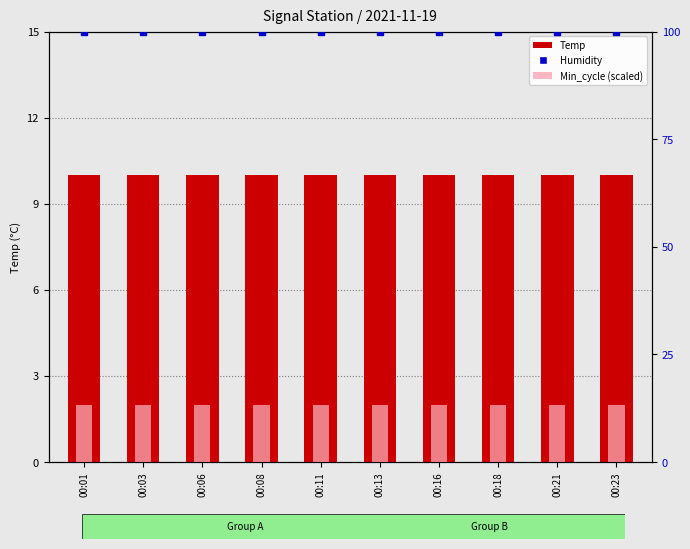

What is the difference between the highest and lowest values at 00:21?

97.9